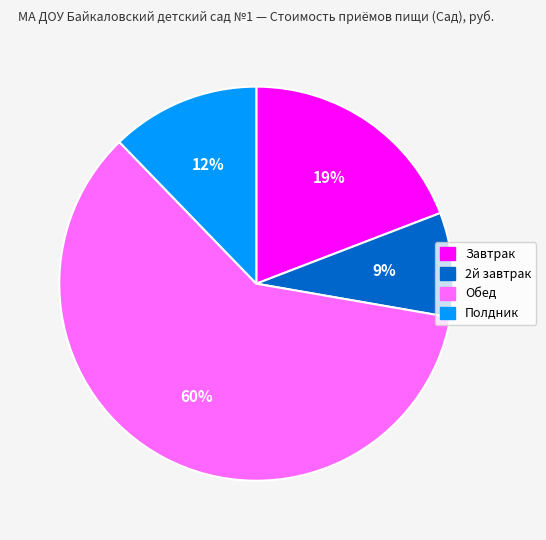

How many slices are in this pie chart?

4